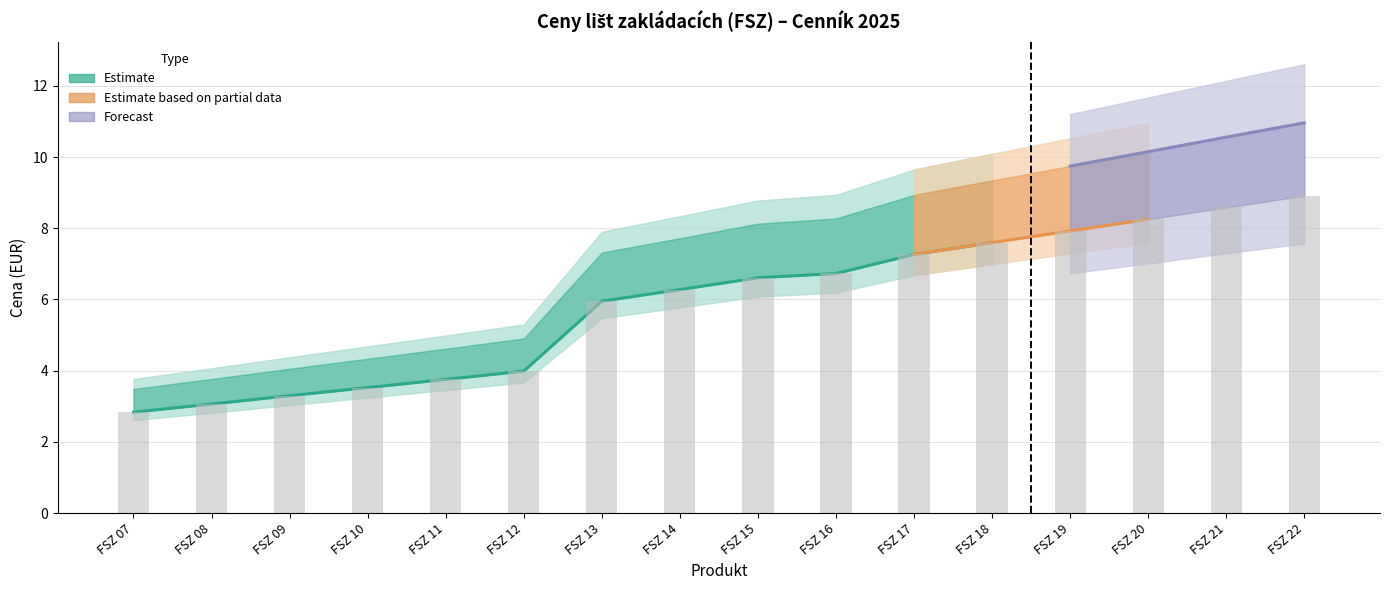

What is the highest value of the Cena bez DPH (za MJ) series?

8.9